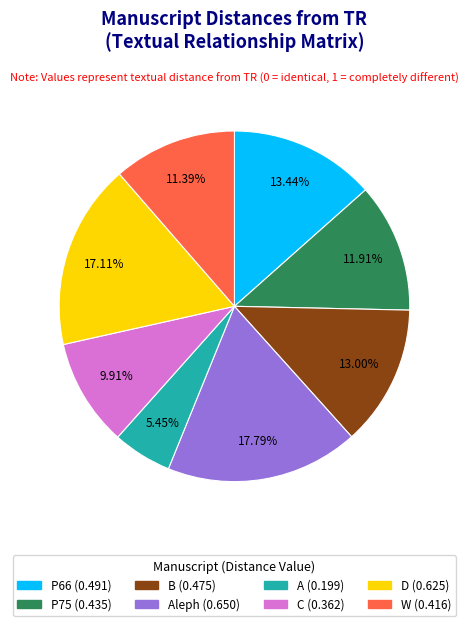

Does any single category account for the majority?

No